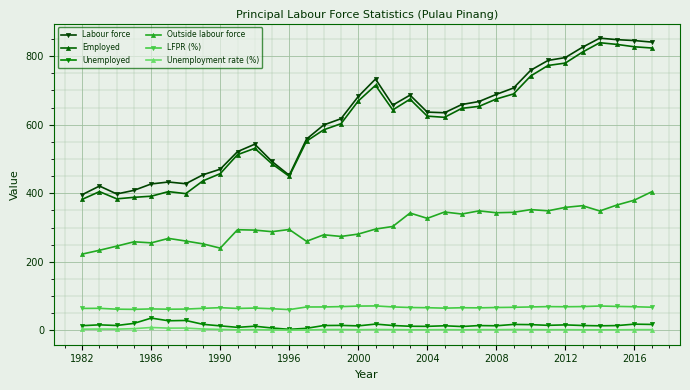

At how many categories does at least one series exceed 104?

34